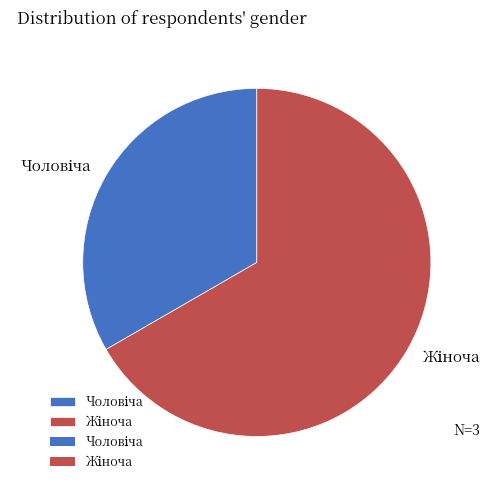

Is there any slice that represents more than half of the pie?

Yes